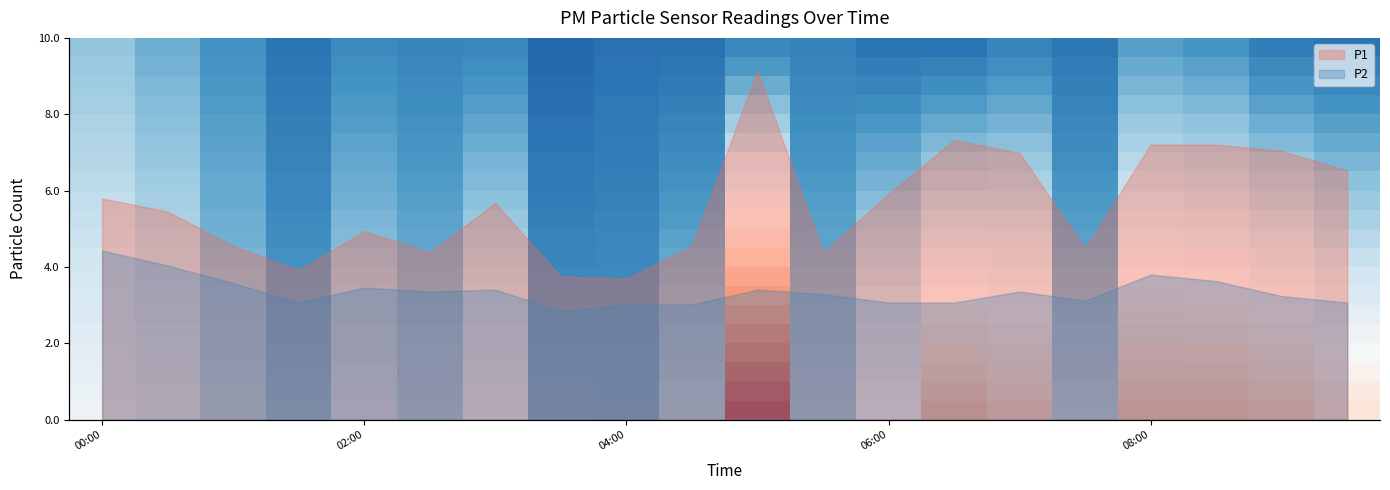

Which series has the largest range (max minus min)?

P1